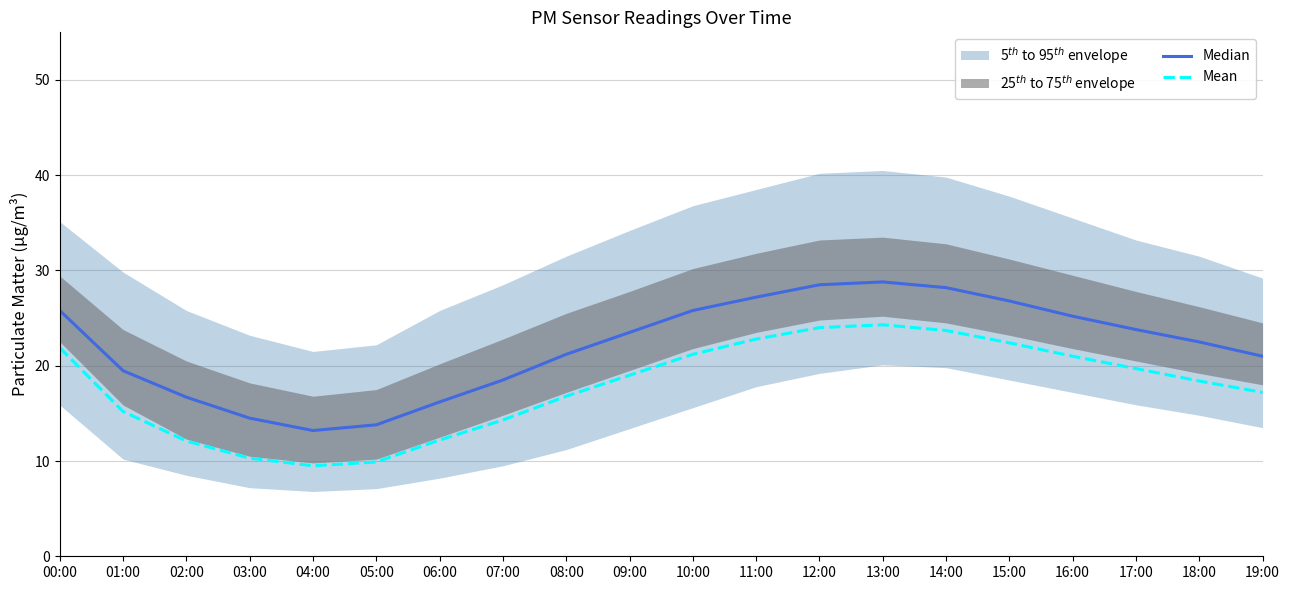

True or false: Mean and Median intersect in this chart.

False